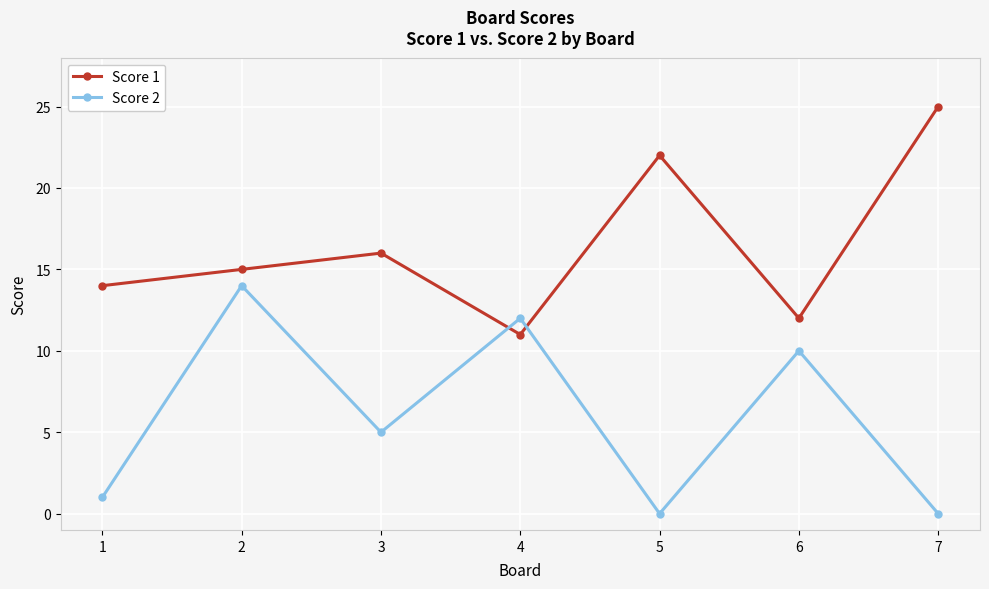

What is the difference between the Score 2 values at 1 and 6?

9